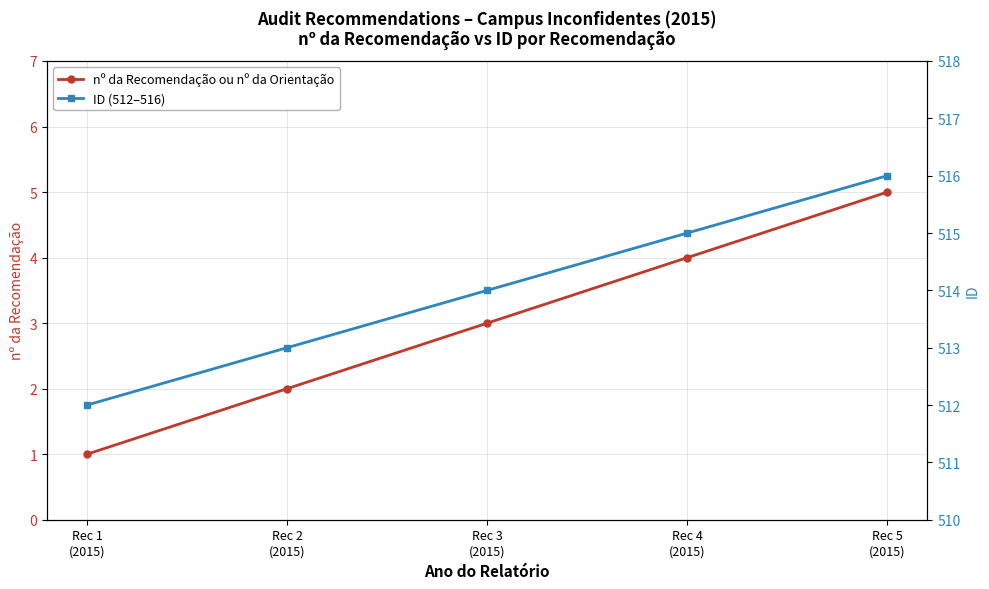

True or false: nº da Recomendação ou nº da Orientação has more than 2 interior local peaks.

False